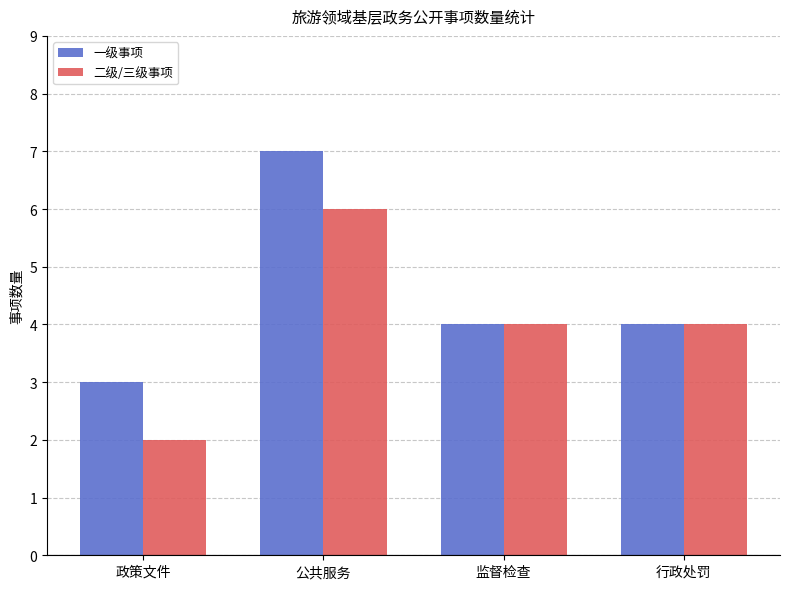

Read the 二级/三级事项 value at 公共服务.

6